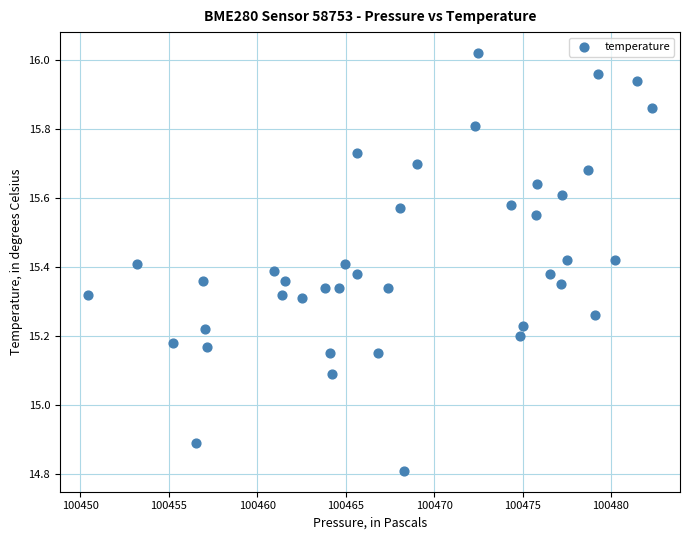

What Y value in the scatter plot is closest to 15?

15.1